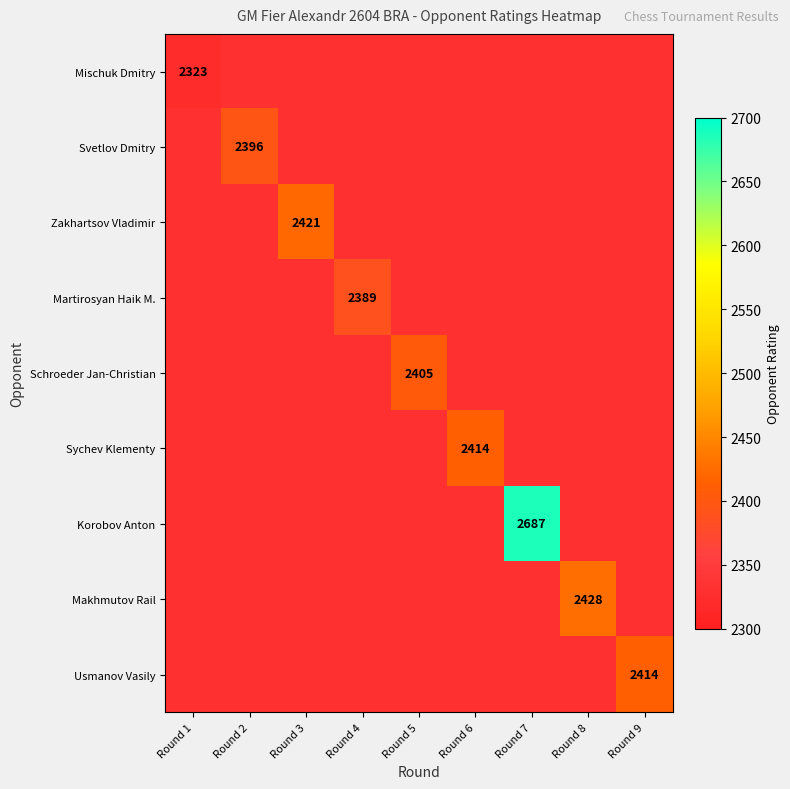

At how many categories does at least one series exceed 2557?

1